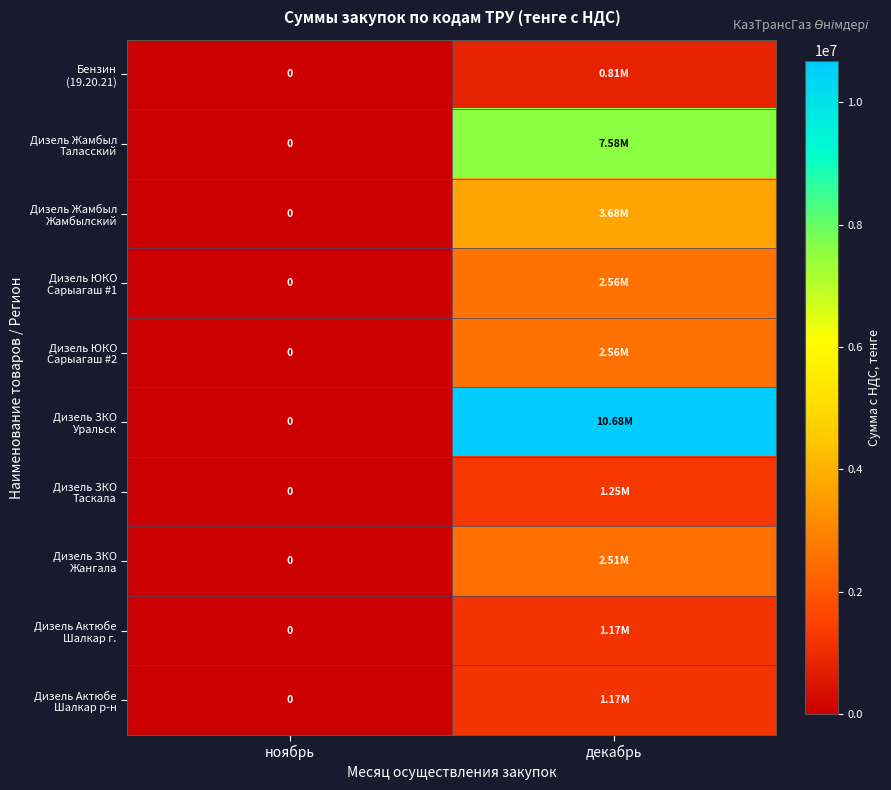

Count the number of data series in this chart.

10